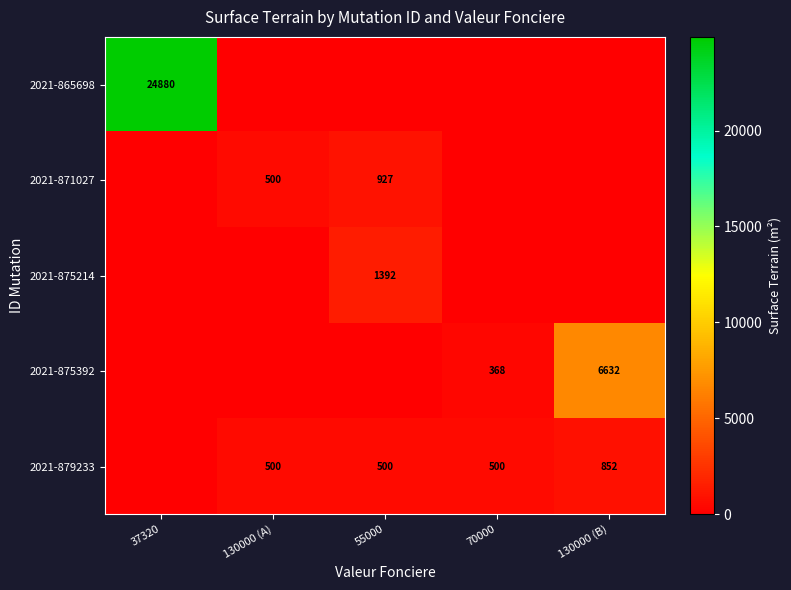

What is the sum of the 2021-879233 values at 70000 and 130000 (A)?

1000